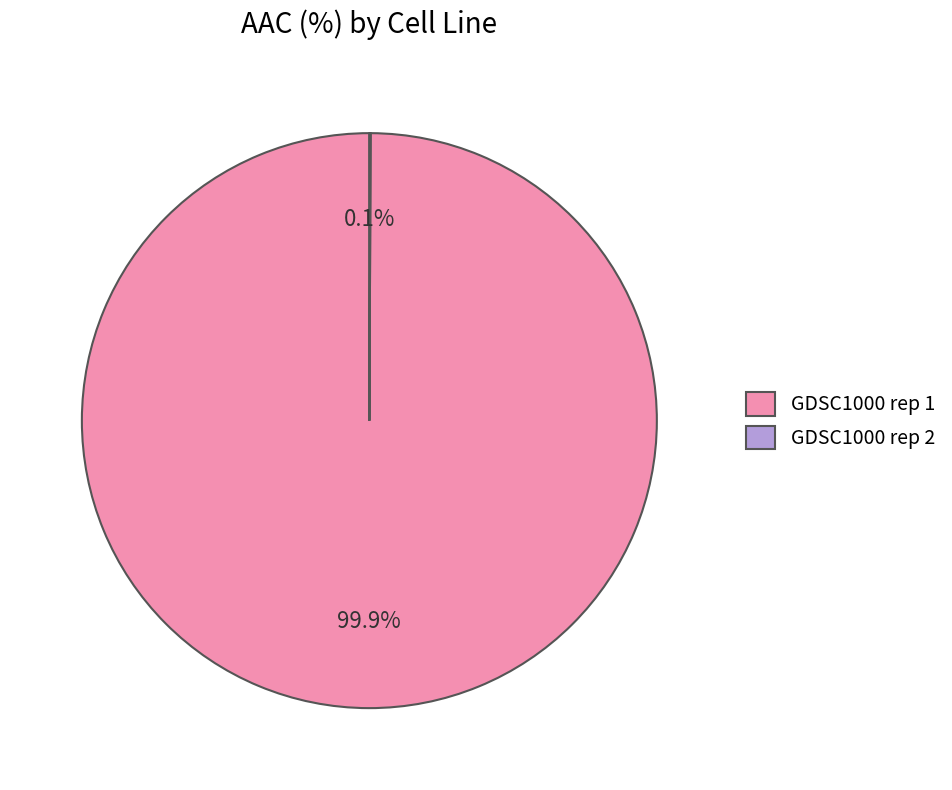

Which category has the biggest portion of the pie?

GDSC1000 rep 1